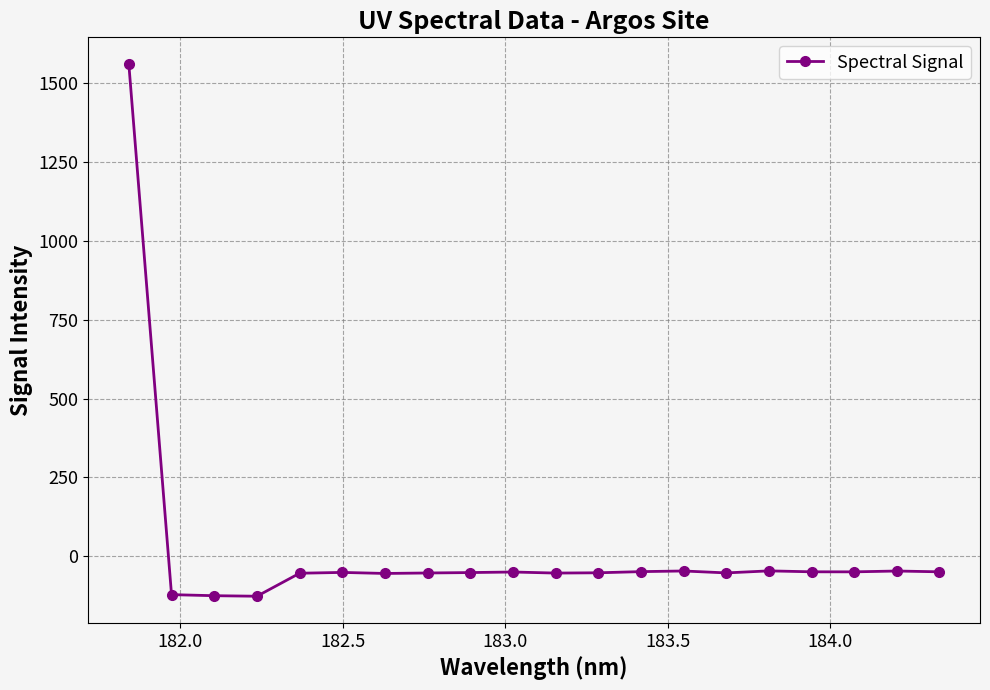

What is the minimum value shown in the chart?

-127.6